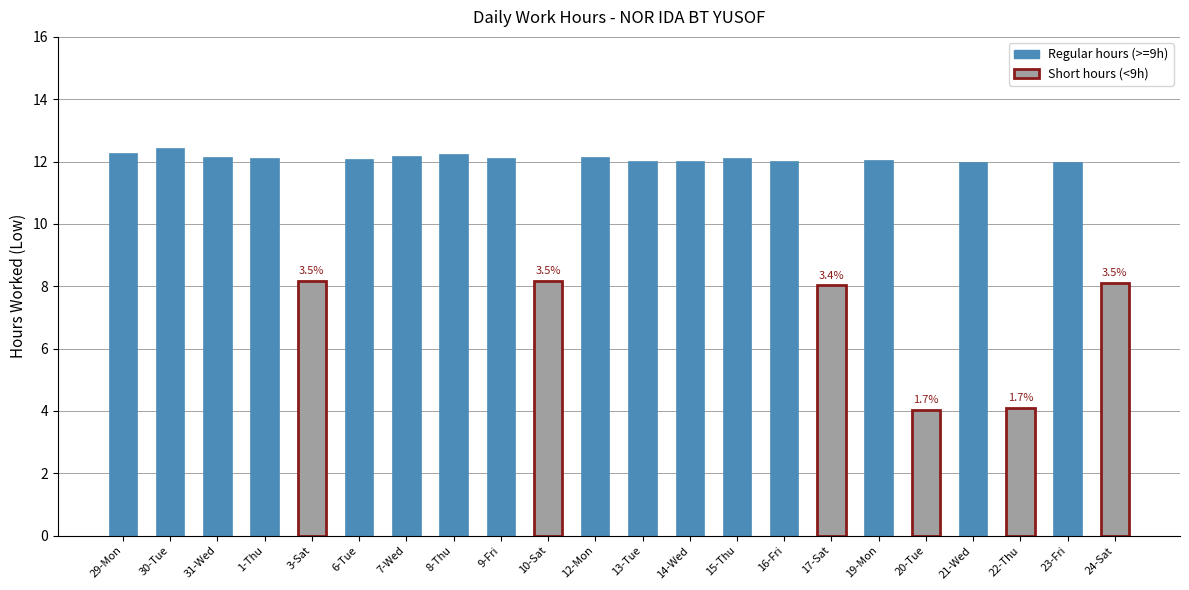

What is the difference between the values at 7-Wed and 22-Thu?

8.1